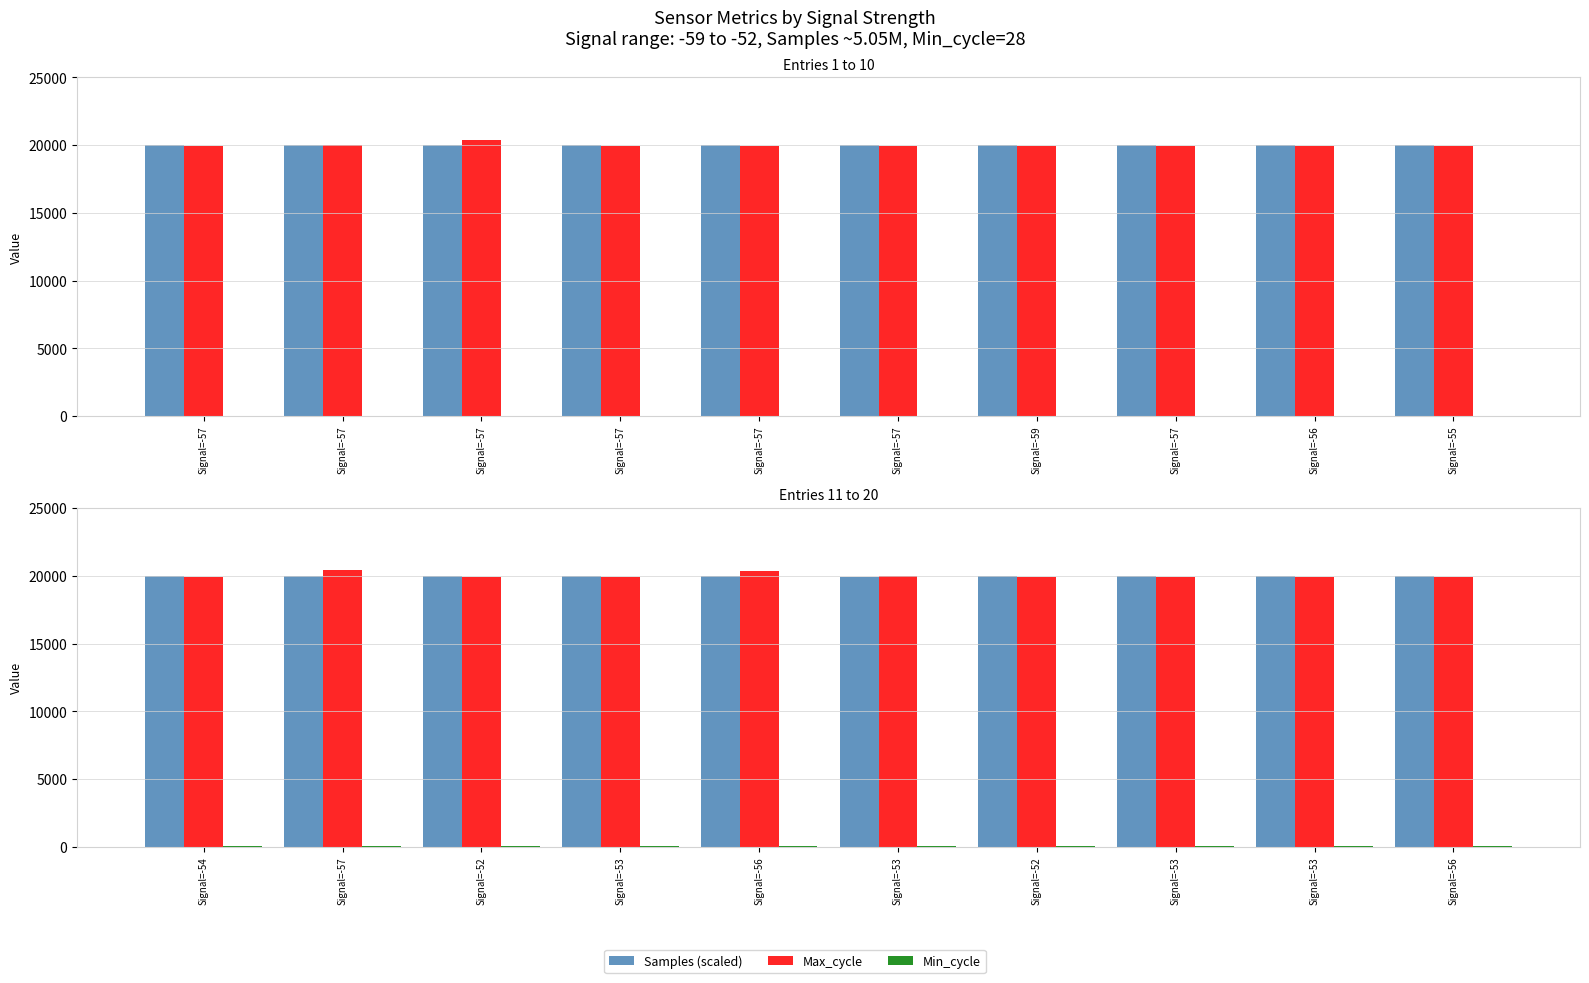

Does the chart contain stacked bars?

No